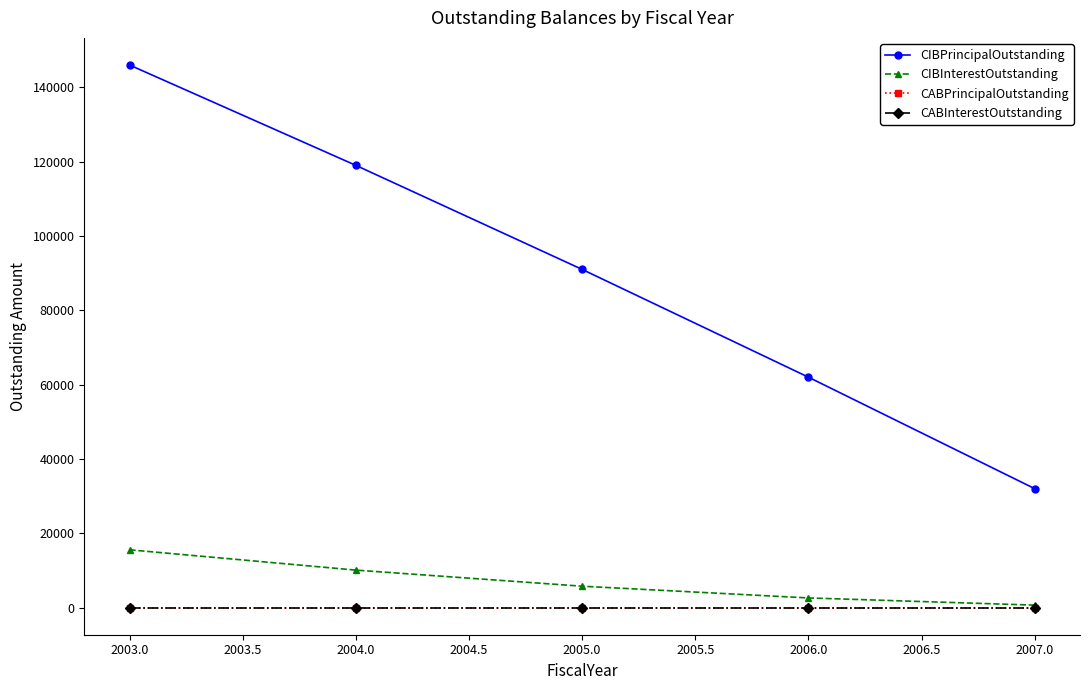

Does the chart have visible grid lines?

No